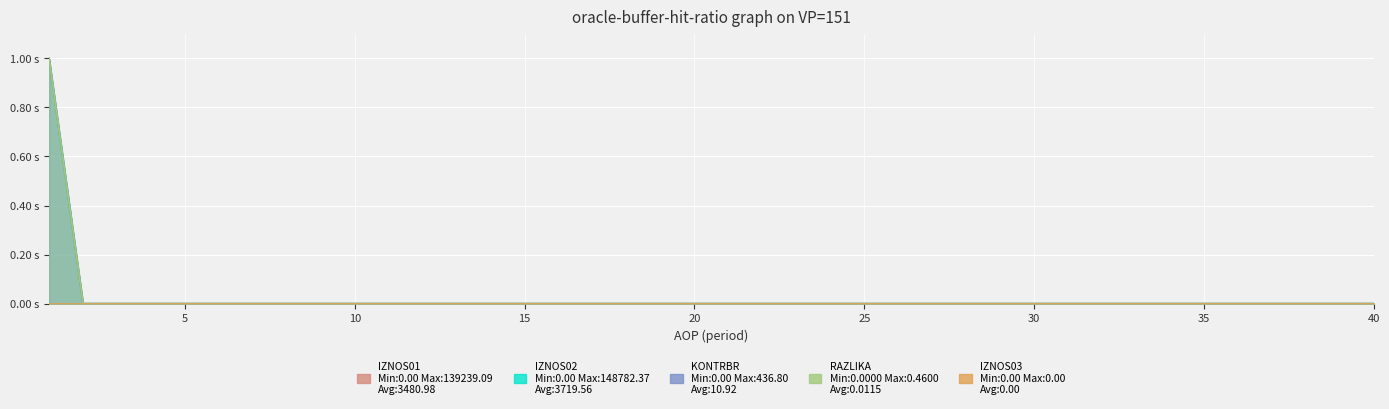

Does the chart display data point markers on the line(s)?

No